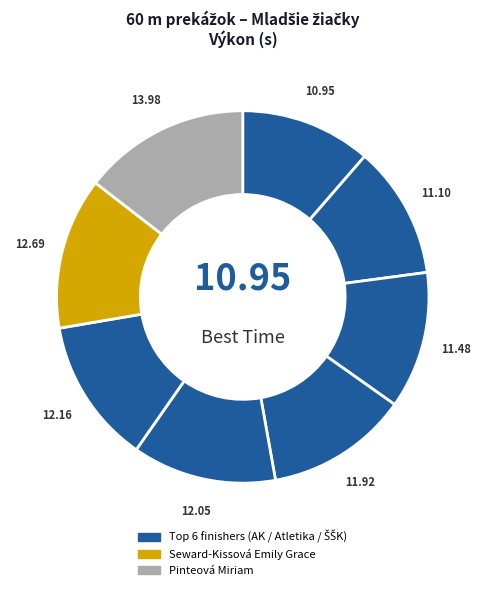

How many segments does this pie chart have?

8